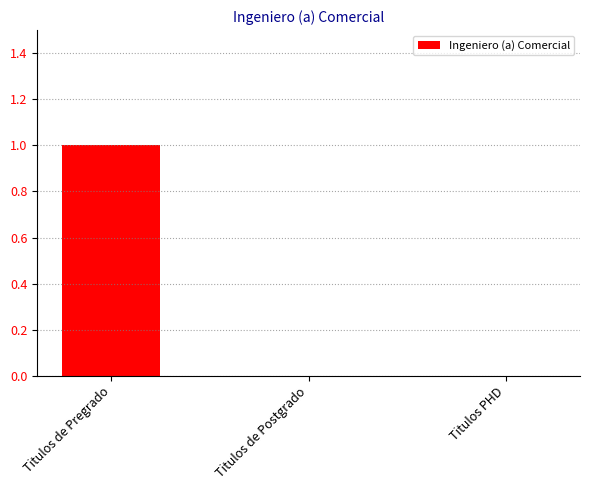

How many distinct data groups are displayed?

1